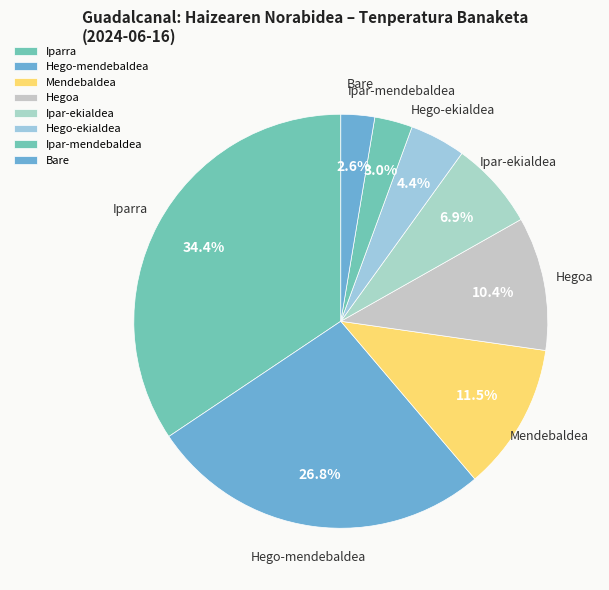

What portion of the pie excludes Iparra?

65.6%